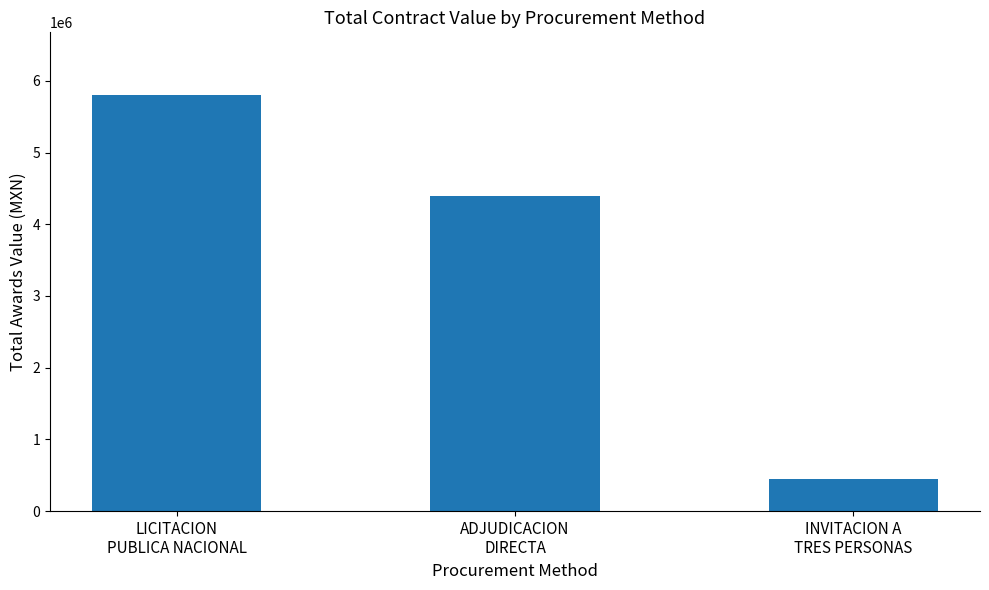

Which category has the highest value across all series?

LICITACION
PUBLICA NACIONAL